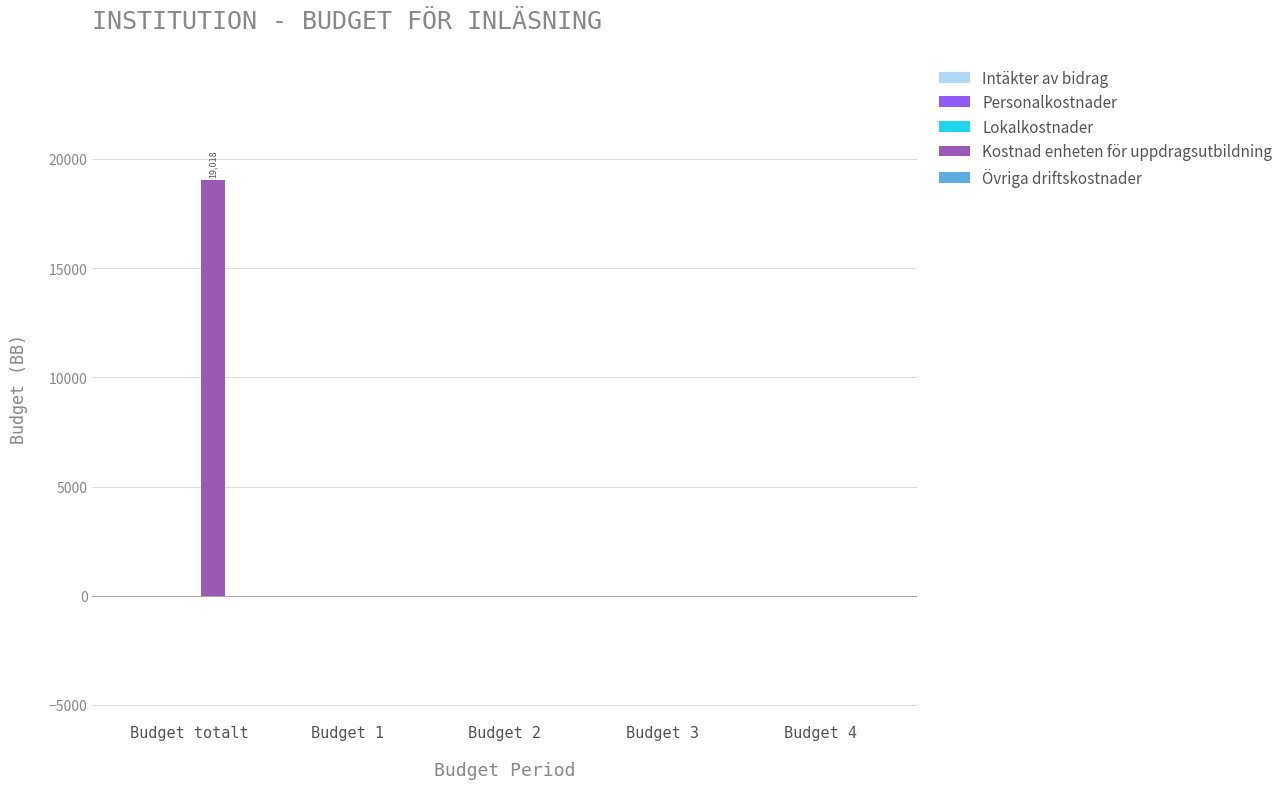

What is the change in value from Budget totalt to Budget 3?

-19018.1